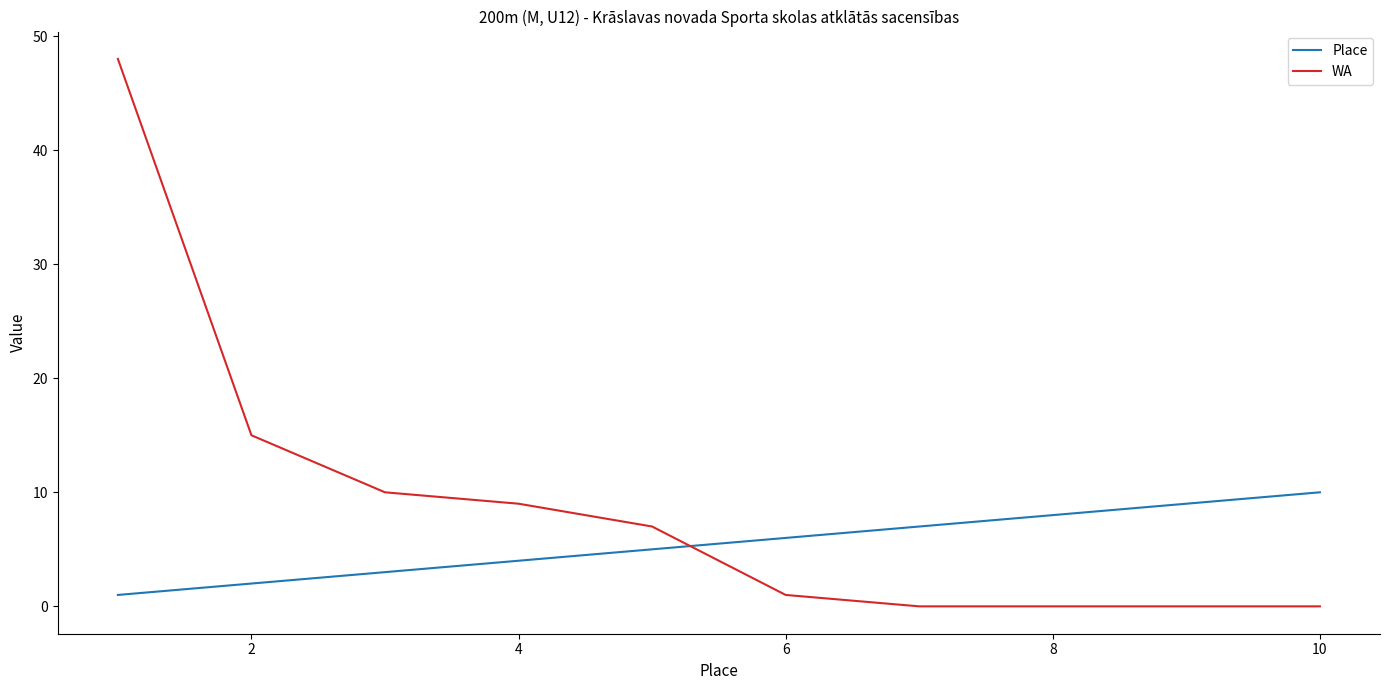

How many times do WA and Place cross each other?

1